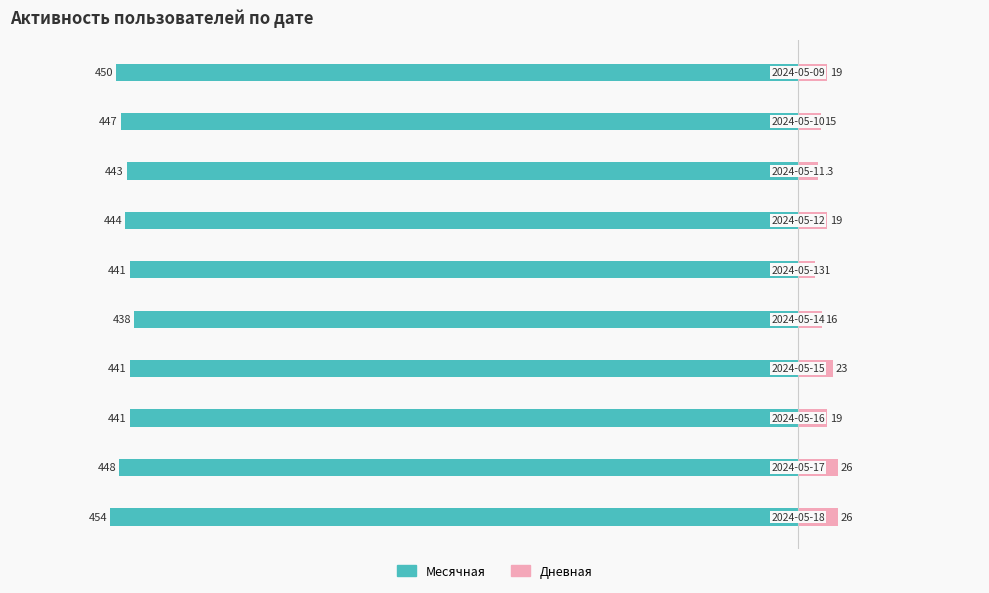

What value does the Месячная series have at 0, to the nearest 5?

-445